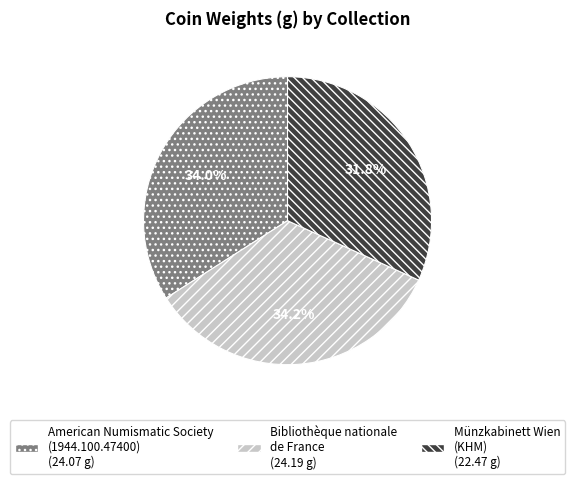

Which slice is the smallest?

Münzkabinett Wien (KHM)